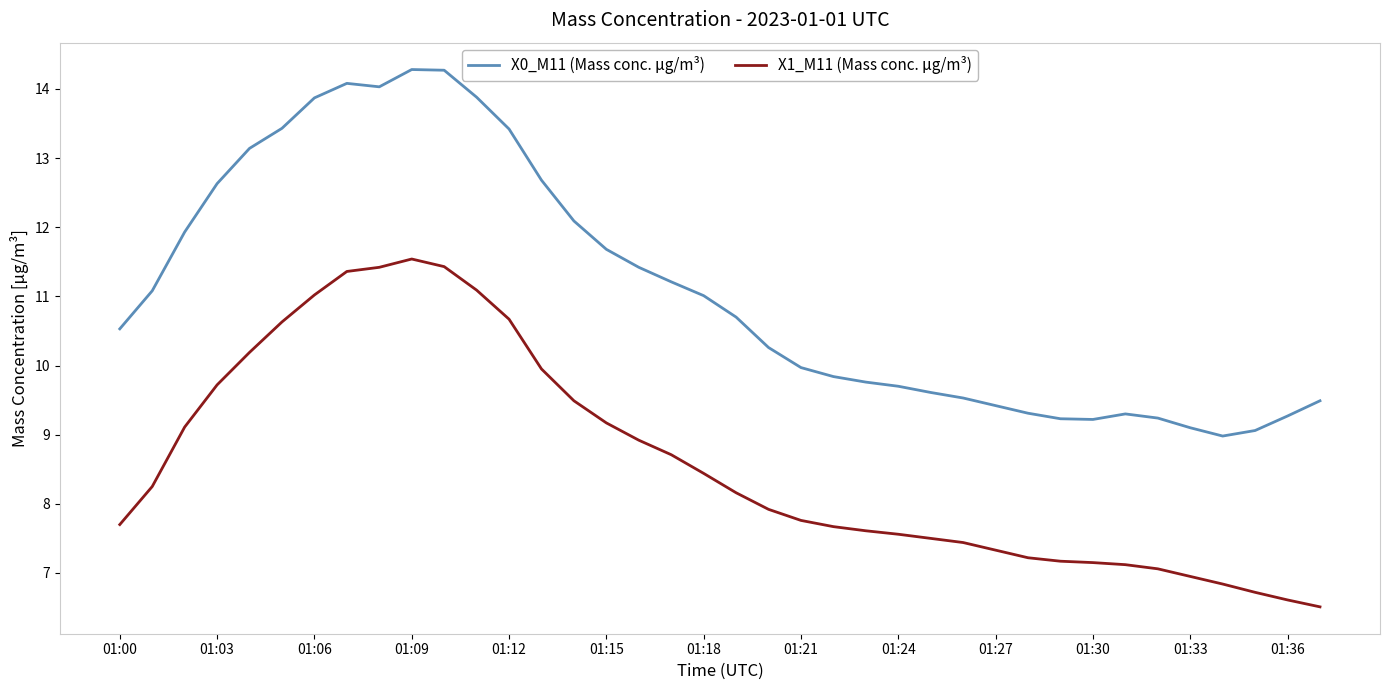

True or false: X1_M11 (Mass conc. μg/m³) has more than 0 points higher than both neighbors.

True